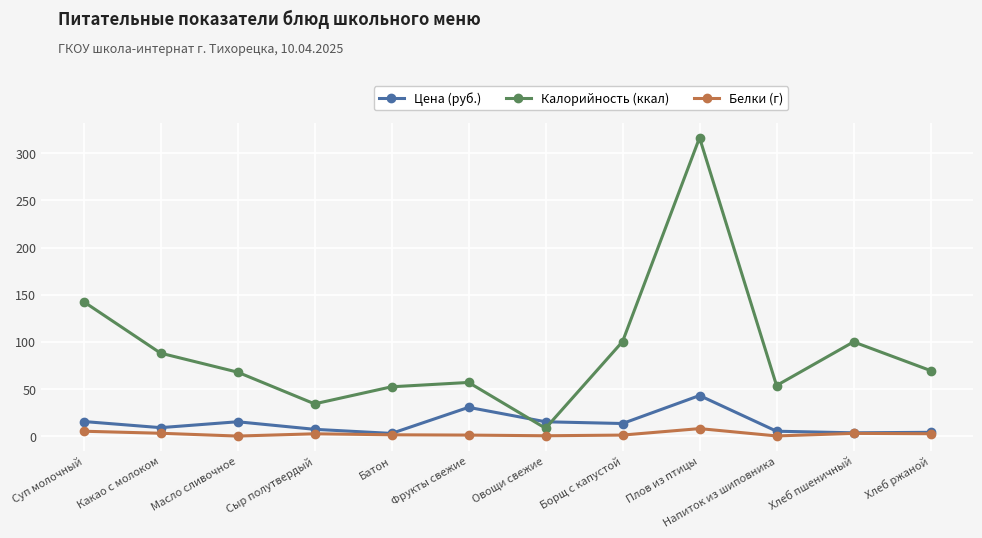

Count the number of data series in this chart.

3